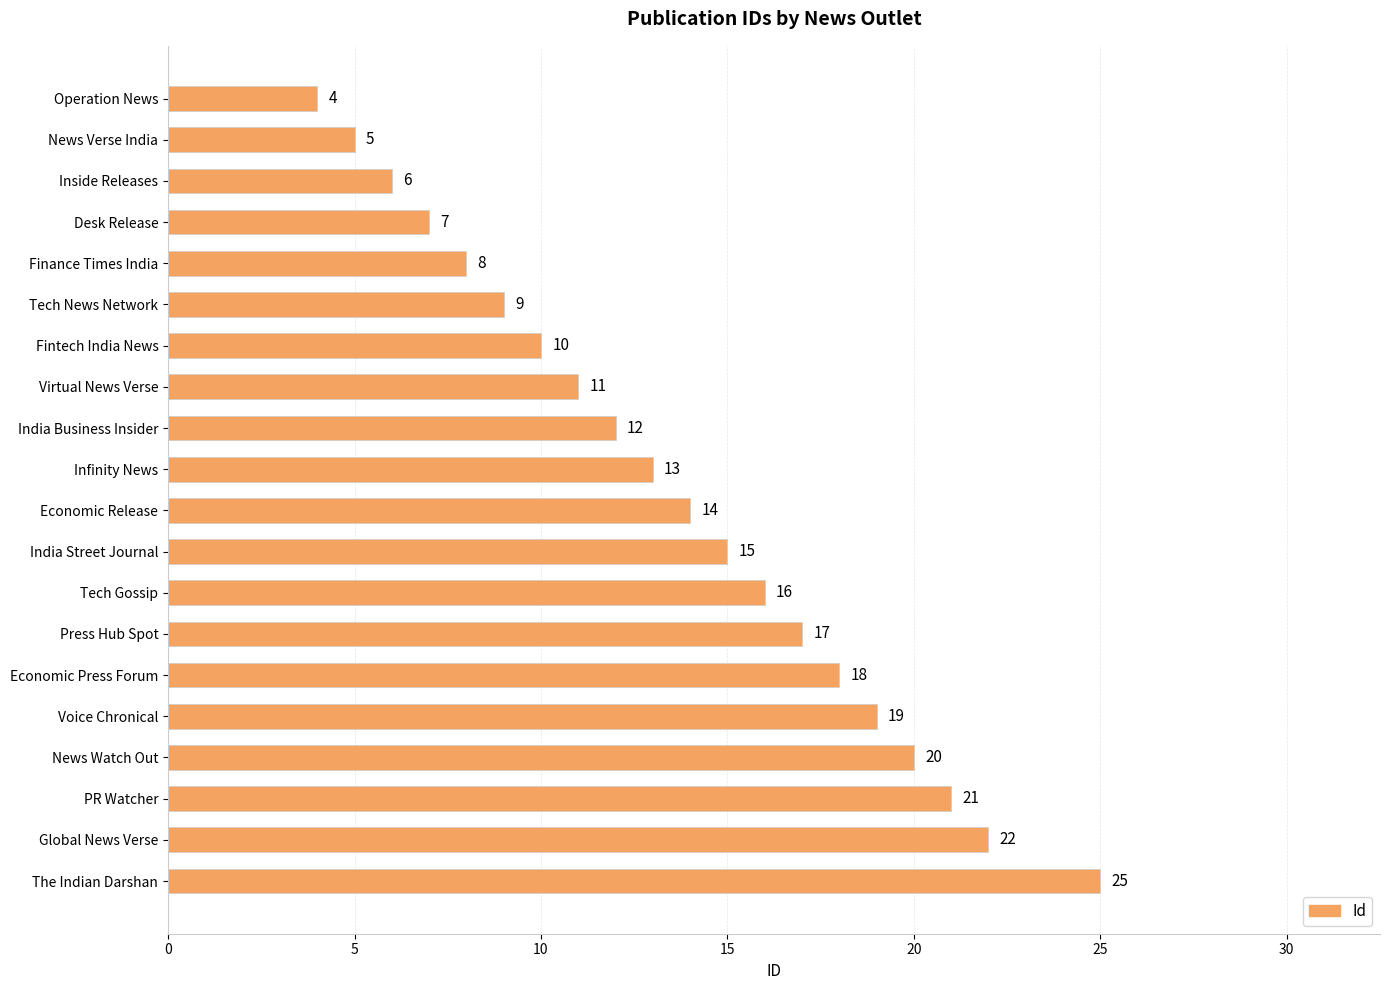

Reading bottom to top, extract all data points from this chart.

The Indian Darshan=25	Global News Verse=22	PR Watcher=21	News Watch Out=20	Voice Chronical=19	Economic Press Forum=18	Press Hub Spot=17	Tech Gossip=16	India Street Journal=15	Economic Release=14	Infinity News=13	India Business Insider=12	Virtual News Verse=11	Fintech India News=10	Tech News Network=9	Finance Times India=8	Desk Release=7	Inside Releases=6	News Verse India=5	Operation News=4